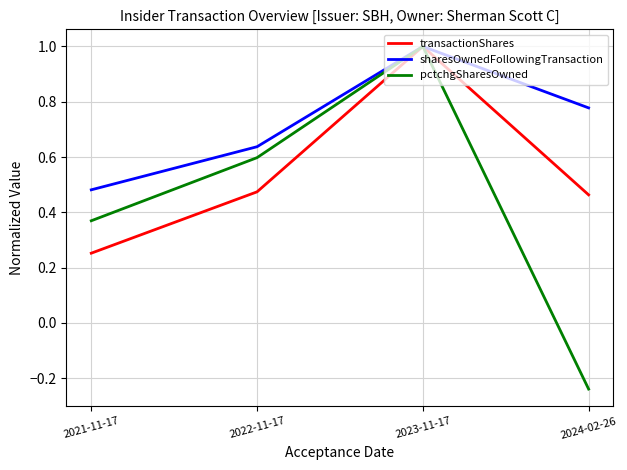

Where is the first local maximum for pctchgSharesOwned?

2023-11-17